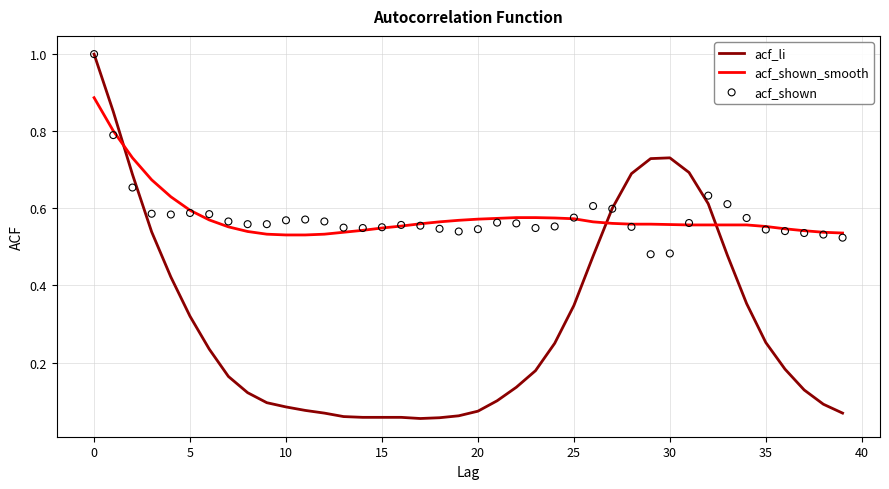

What are all the series names shown in the legend?

acf_li, acf_shown_smooth, acf_shown